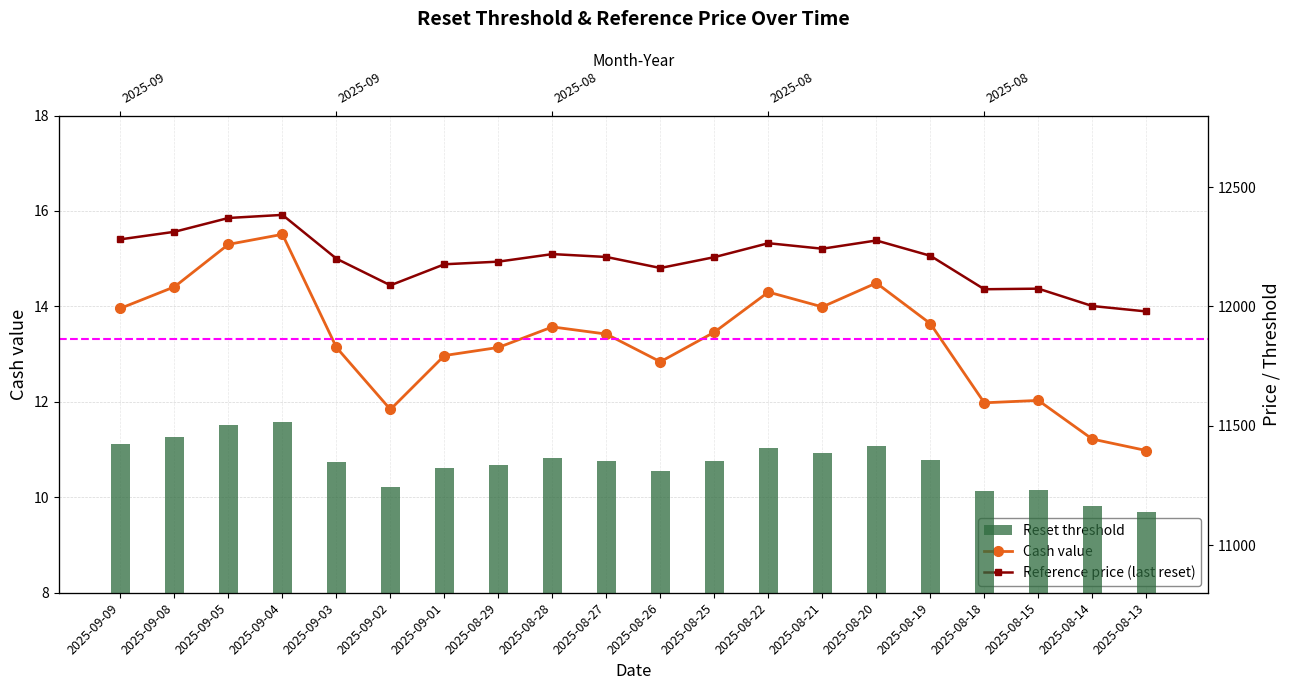

What is the difference between the maximum and minimum values in the Reset threshold series?

376.3